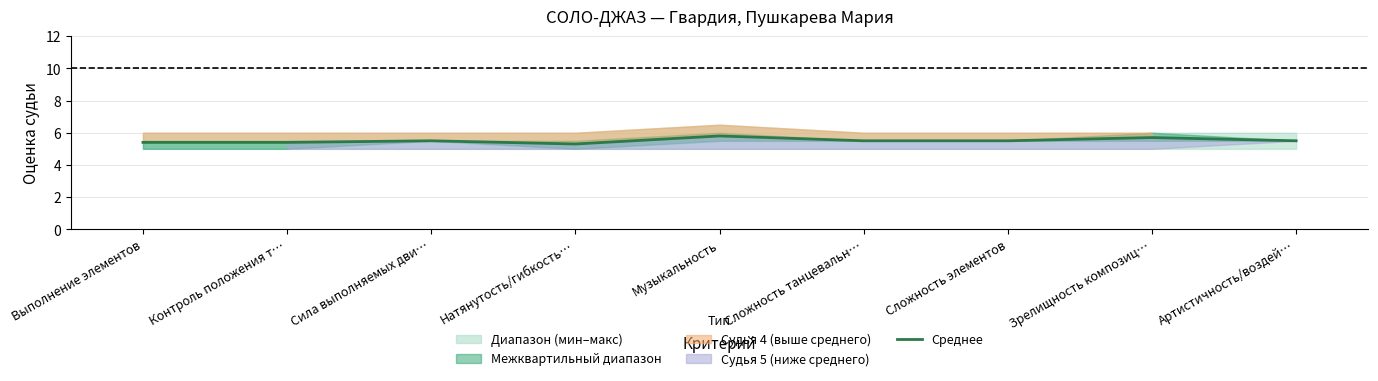

Where is the first local minimum?

Натянутость/гибкость…